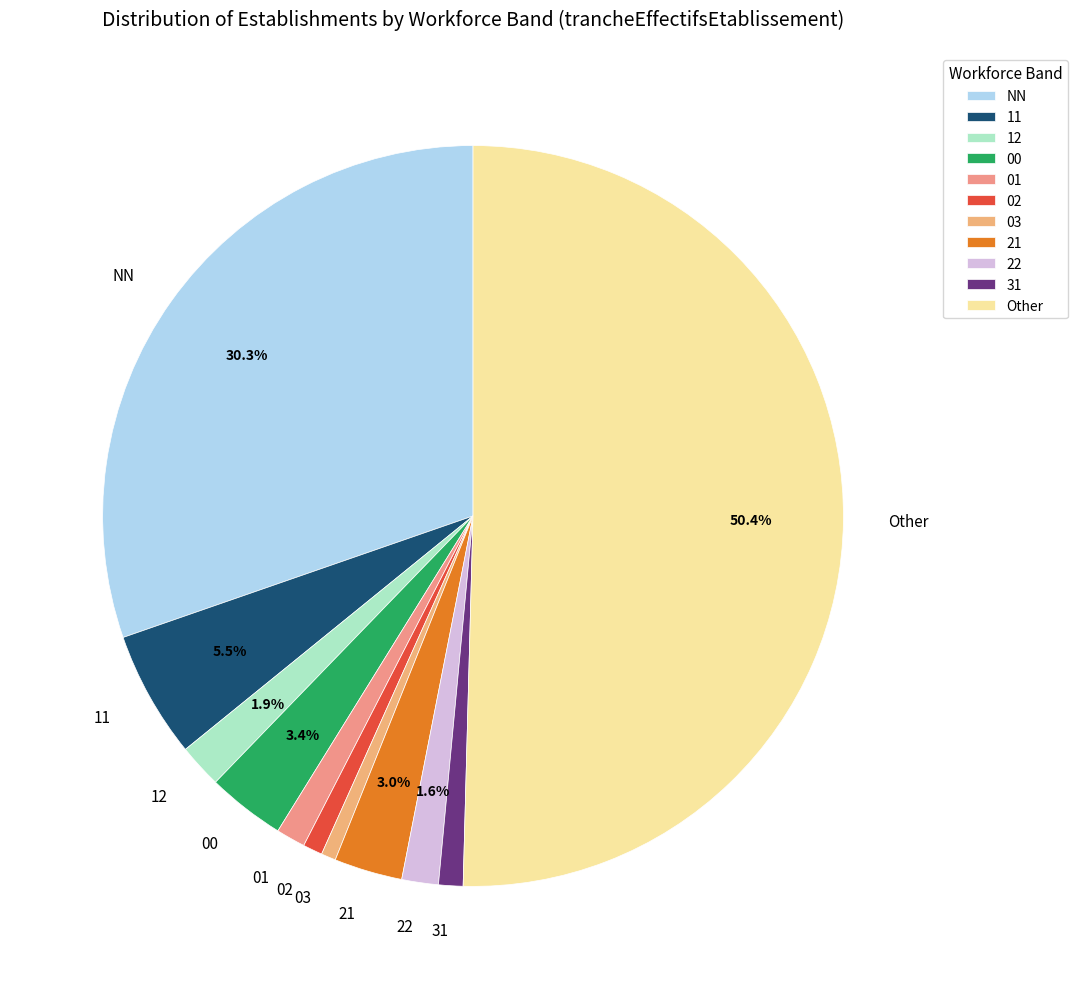

Is it true that 21 is 10% of the pie?

False